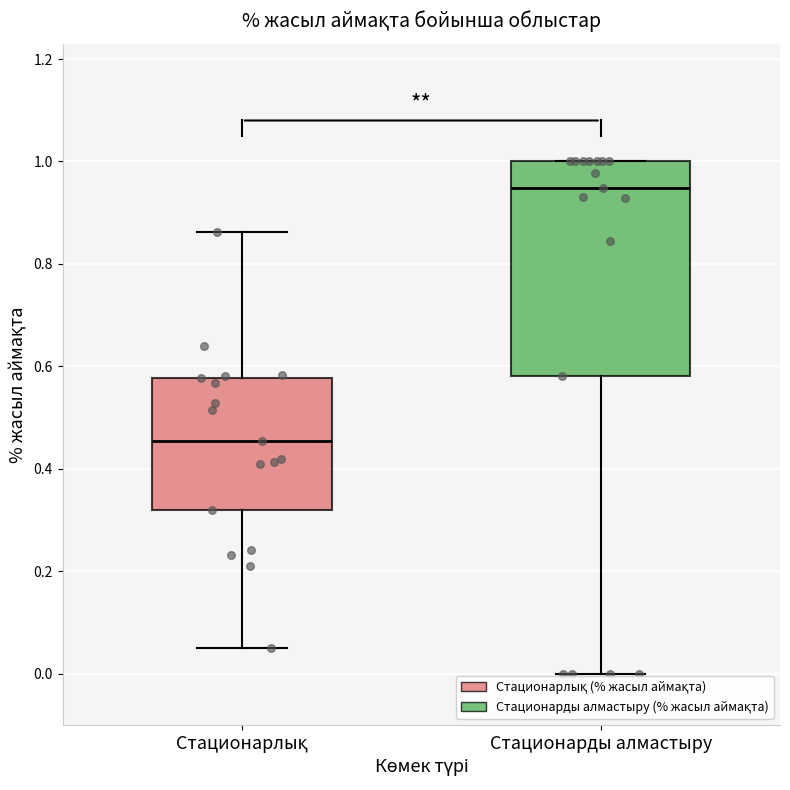

Which box is the tallest, from its lower edge to its upper edge?

Стационарды алмастыру